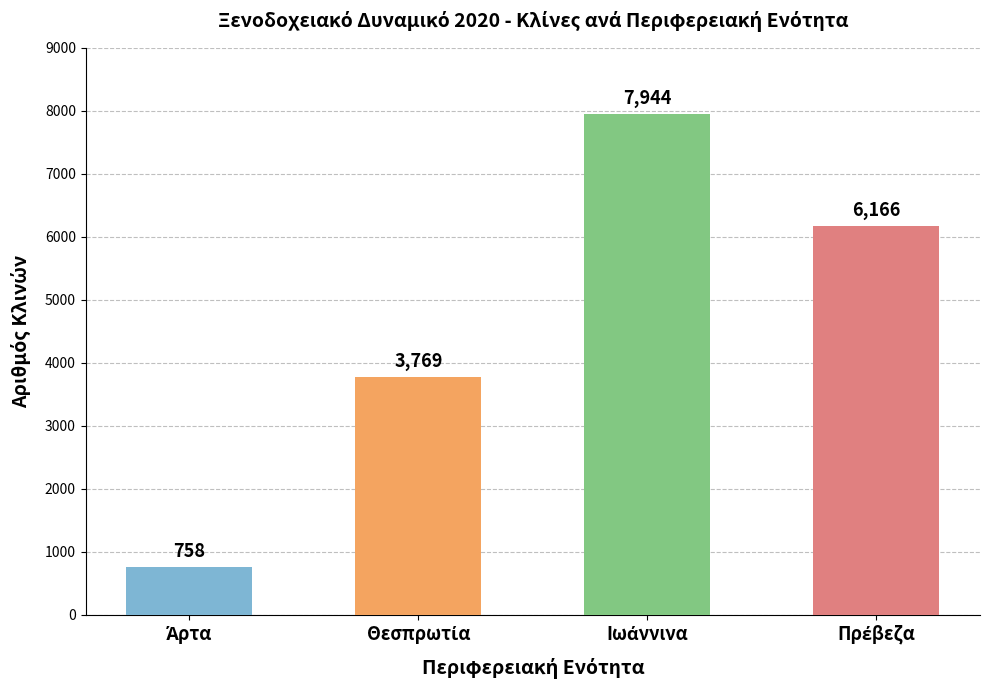

What is the sum of all values?

18637